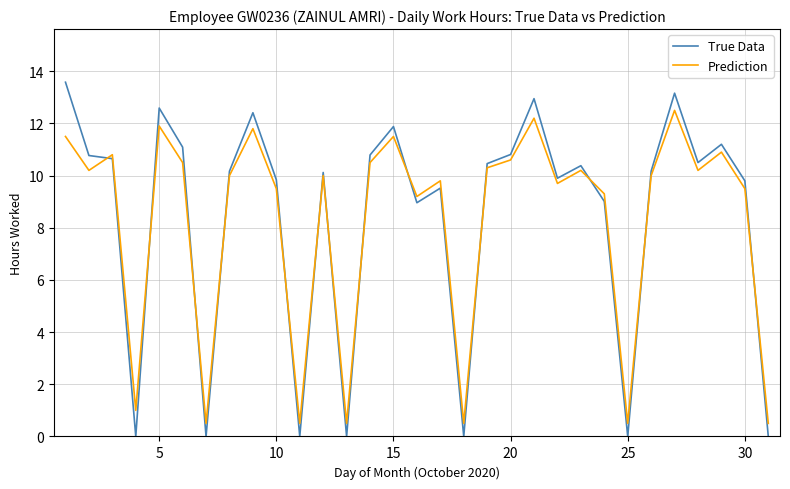

Rank the series by their maximum value, from highest to lowest.

True Data, Prediction